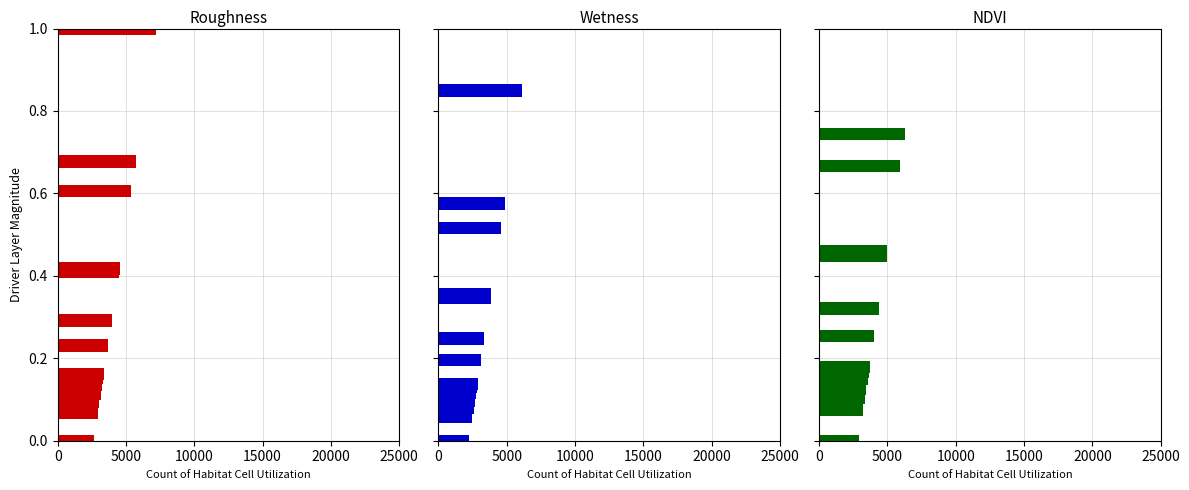

True or false: Roughness has a value of 3149.7 at 1.0.

False